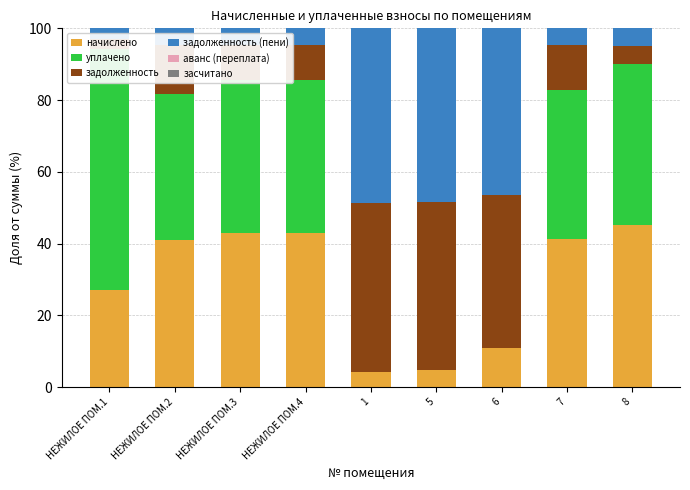

Reading left to right, what are all the values shown in this chart?

начислено: 27.2	41.0	42.9	42.9	4.2	4.8	10.9	41.3	45.1
уплачено: 66.9	40.8	42.8	42.8	0.0	0.0	0.0	41.4	44.9
задолженность: 3.0	13.7	9.5	9.5	47.2	46.8	42.7	12.6	5.0
задолженность (пени): 2.9	4.6	4.8	4.8	48.6	48.4	46.4	4.7	5.0
аванс (переплата): 0.0	0.0	0.0	0.0	0.0	0.0	0.0	0.0	0.0
засчитано: 0.0	0.0	0.0	0.0	0.0	0.0	0.0	0.0	0.0